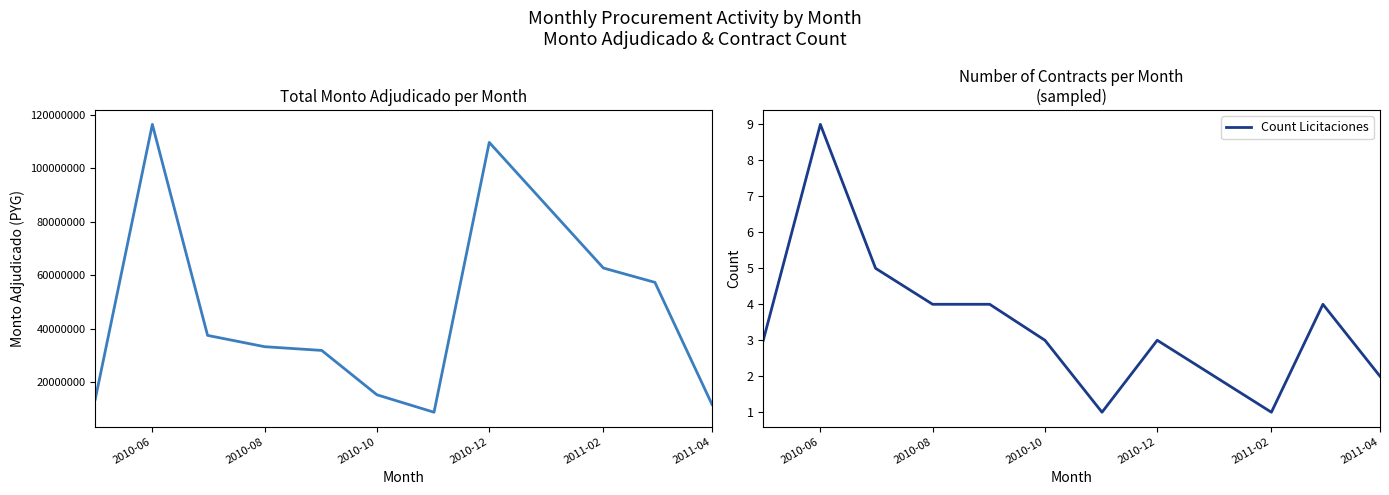

What is the value of the Total Monto Adjudicado (PYG) point at the 4th from the left?

33332005